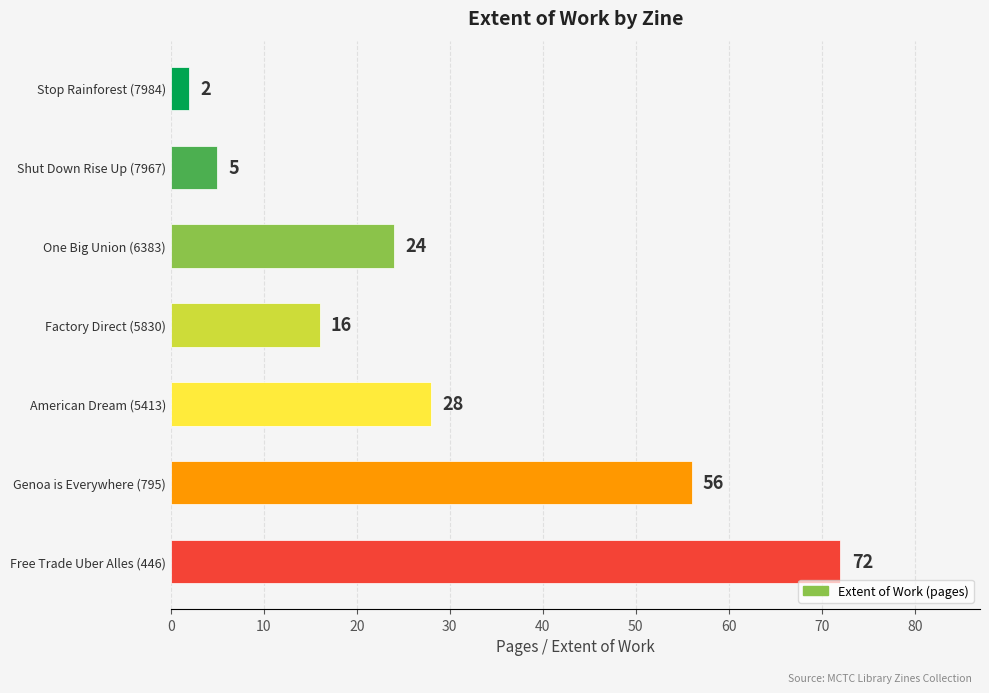

Rank the categories by value from highest to lowest.

Free Trade Uber Alles (446), Genoa is Everywhere (795), American Dream (5413), One Big Union (6383), Factory Direct (5830), Shut Down Rise Up (7967), Stop Rainforest (7984)